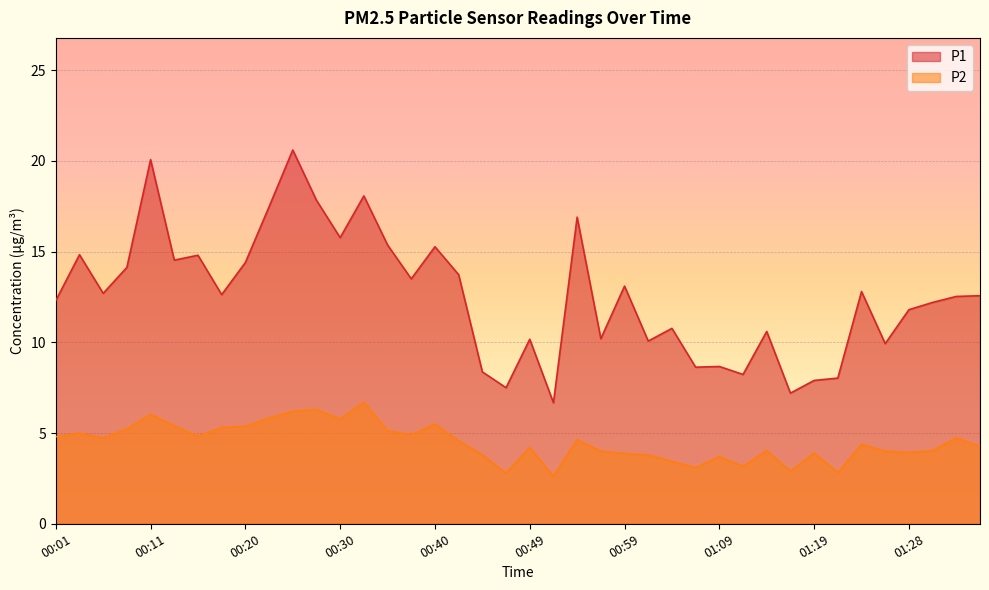

Rank the series at 00:28 from highest to lowest value.

P1, P2